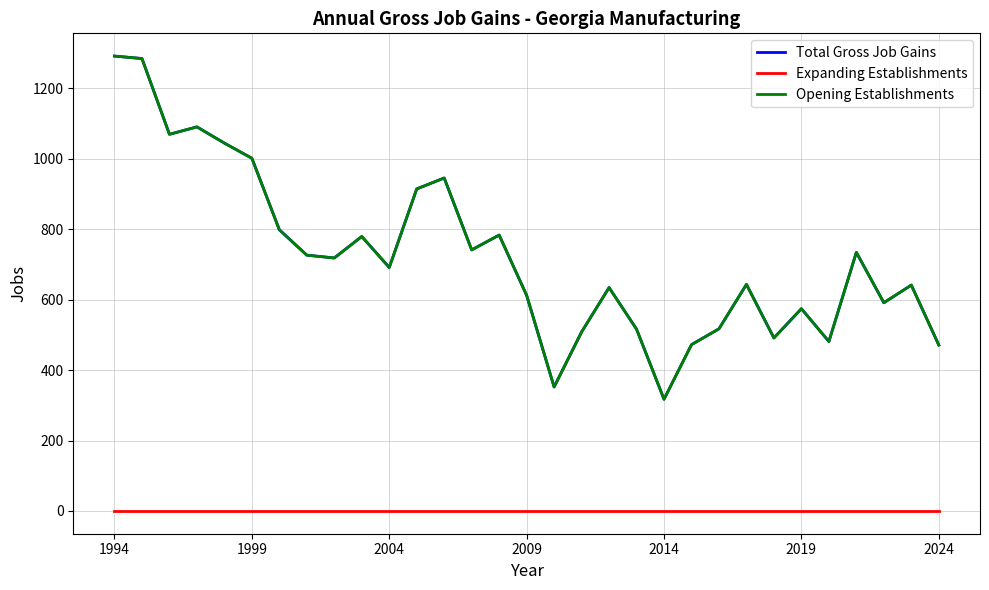

Is this an area chart (filled region under the line)?

No